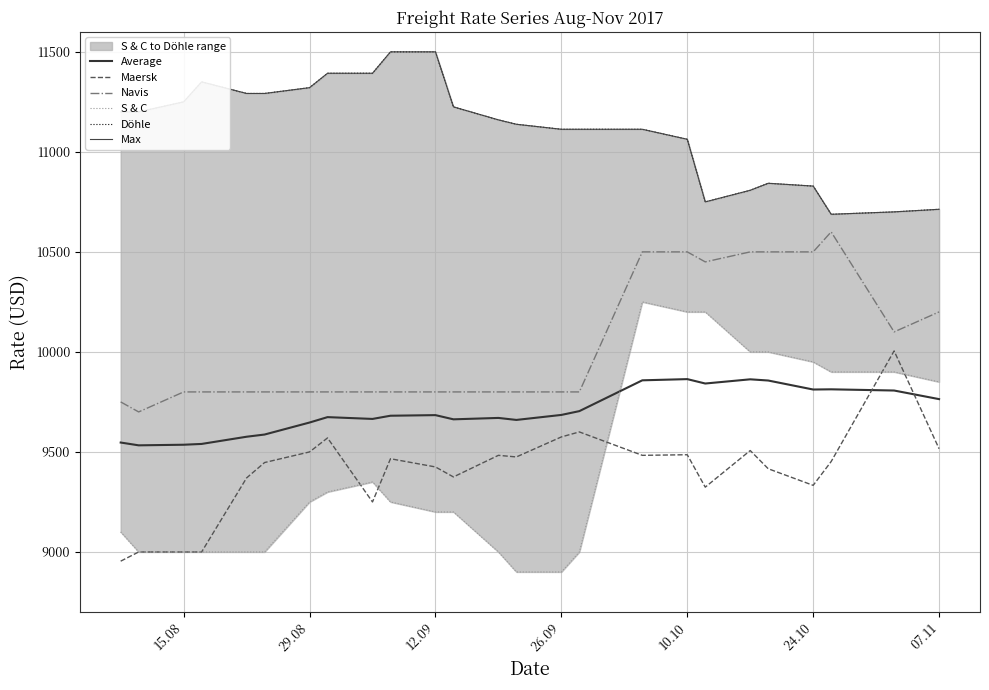

Does the chart have visible grid lines?

Yes